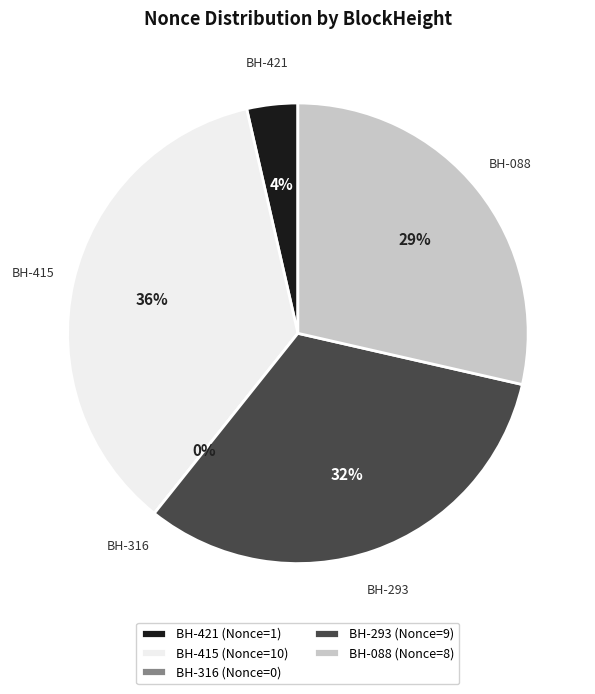

To the nearest percent, what is the combined percentage of 239088 and 267293?

61%